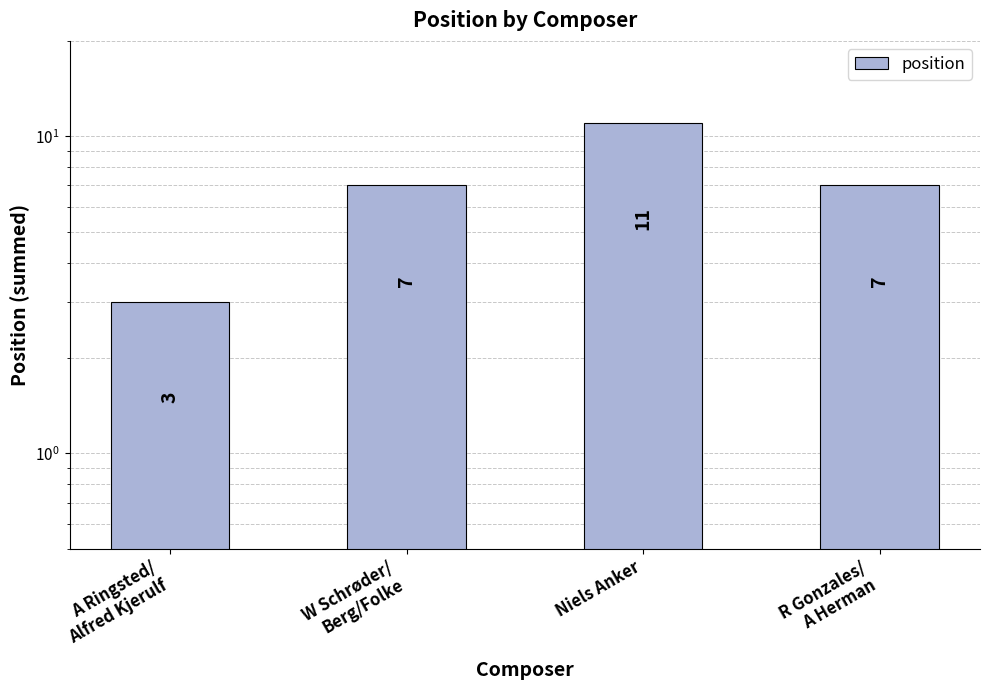

What is the value of the 1st bar from the left?

3